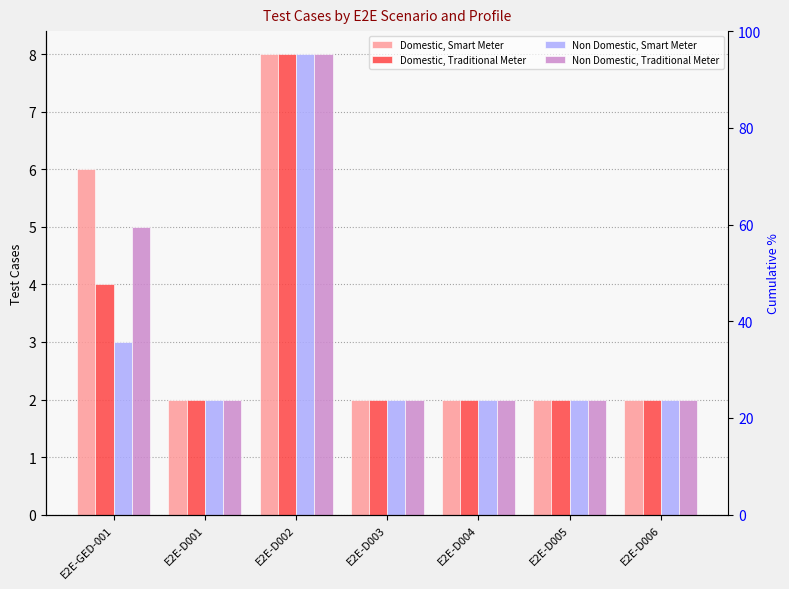

What is the highest value of the Non Domestic, Smart Meter series?

8